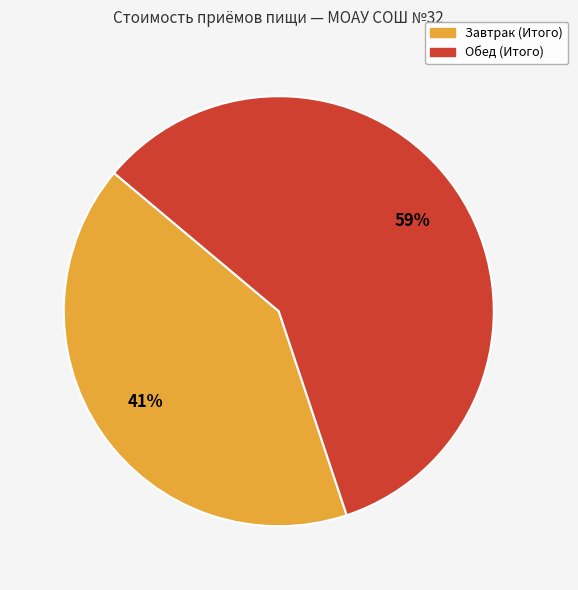

Is there a majority slice in this chart?

Yes